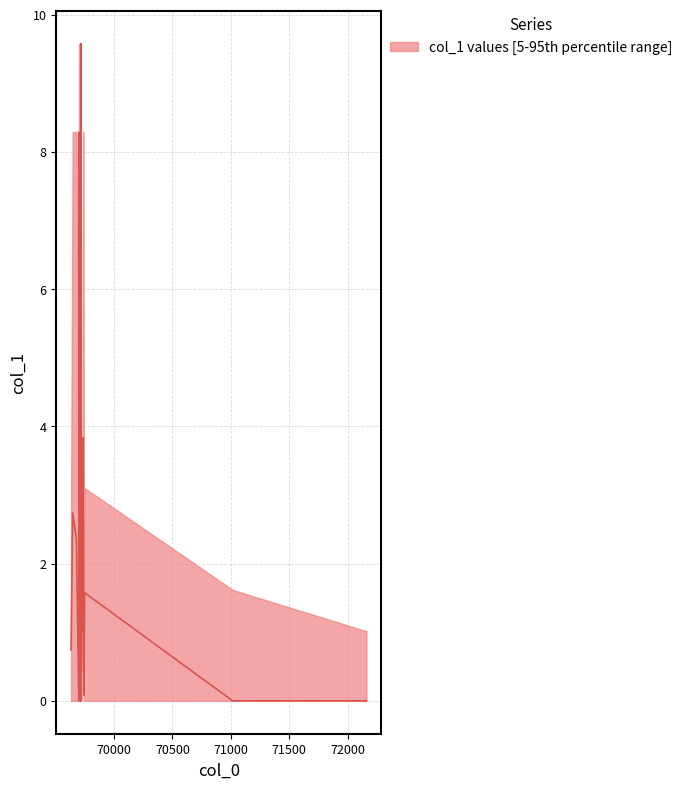

Where is the first local maximum?

69647